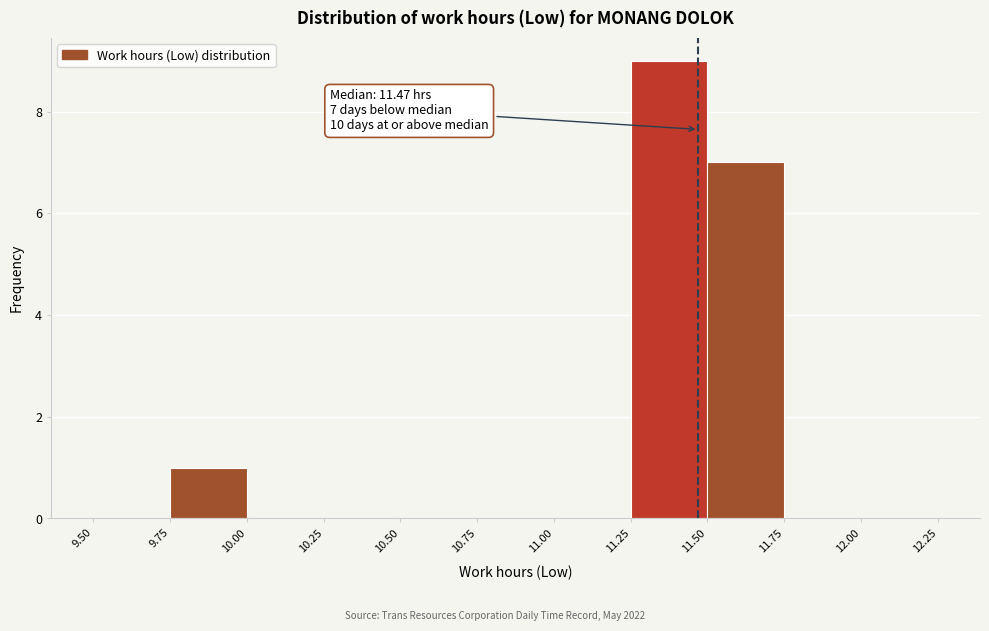

Over which range of the x-axis is the bar tallest?

11.25 to 11.50